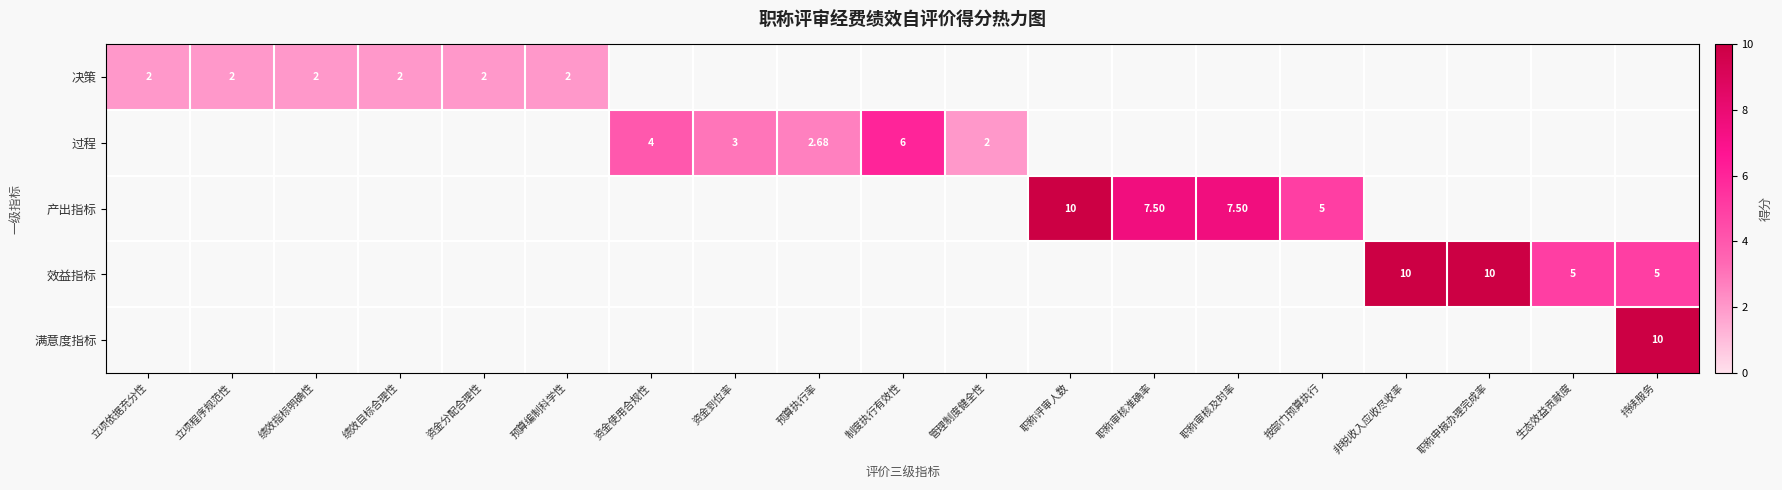

At which label is 产出指标 closest to 5?

按部门预算执行